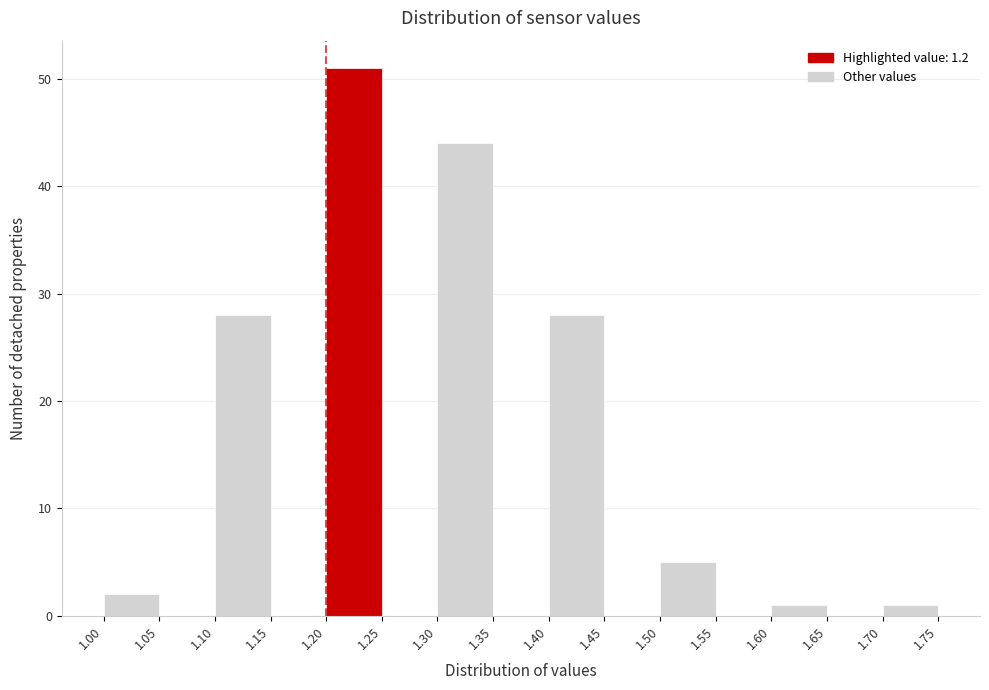

Reading left to right, transcribe this chart: for each bar, give the range it covers on the x-axis and its height. The values are not printed on the chart, so give them approximately, as read against the axis.

1.00 to 1.05: 2
1.05 to 1.10: 0
1.10 to 1.15: 28
1.15 to 1.20: 0
1.20 to 1.25: 51
1.25 to 1.30: 0
1.30 to 1.35: 44
1.35 to 1.40: 0
1.40 to 1.45: 28
1.45 to 1.50: 0
1.50 to 1.55: 5
1.55 to 1.60: 0
1.60 to 1.65: 1
1.65 to 1.70: 0
1.70 to 1.75: 1